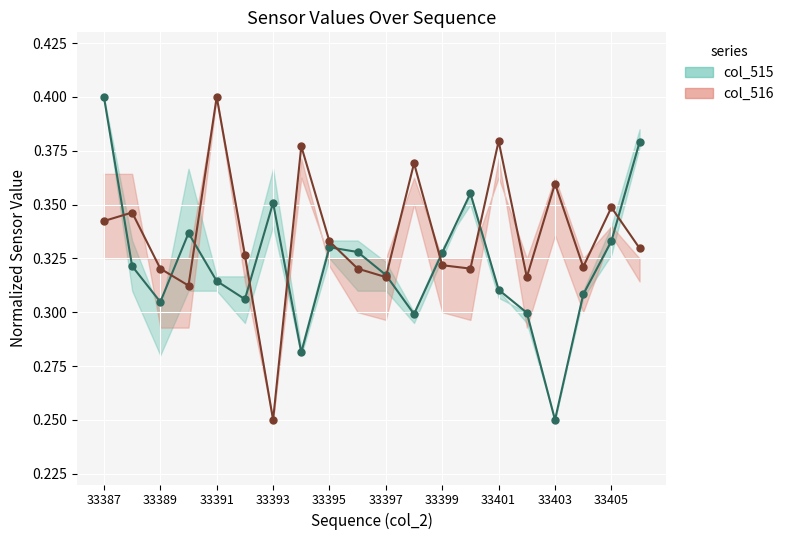

Reading right to left, what are all the values shown in this chart?

col_515: 0.4	0.3	0.3	0.2	0.3	0.3	0.4	0.3	0.3	0.3	0.3	0.3	0.3	0.4	0.3	0.3	0.3	0.3	0.3	0.4
col_516: 0.3	0.3	0.3	0.4	0.3	0.4	0.3	0.3	0.4	0.3	0.3	0.3	0.4	0.2	0.3	0.4	0.3	0.3	0.3	0.3